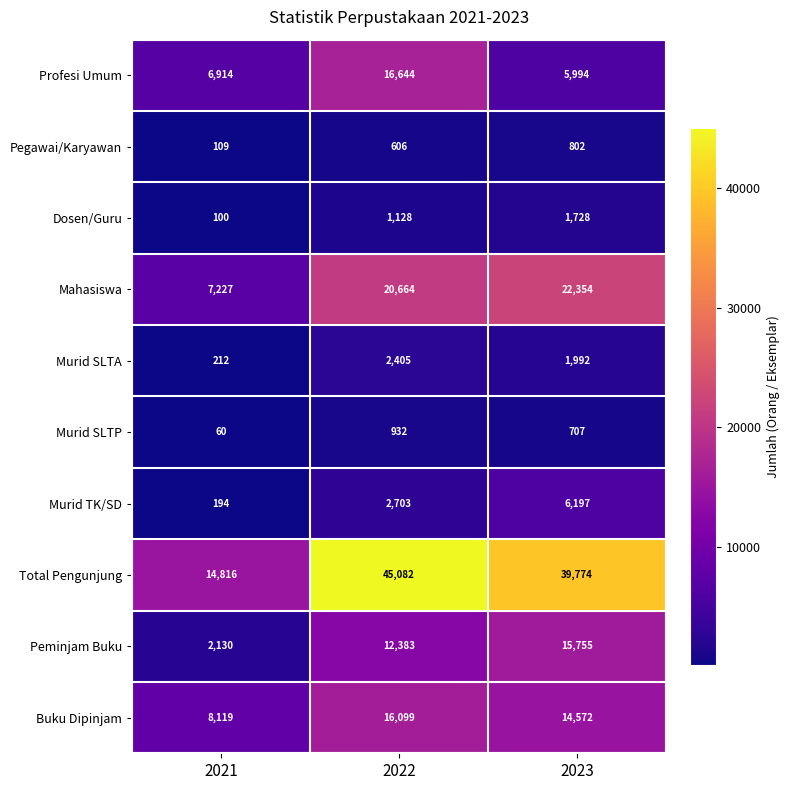

Which series changed the most between 2021 and 2023?

Total Pengunjung